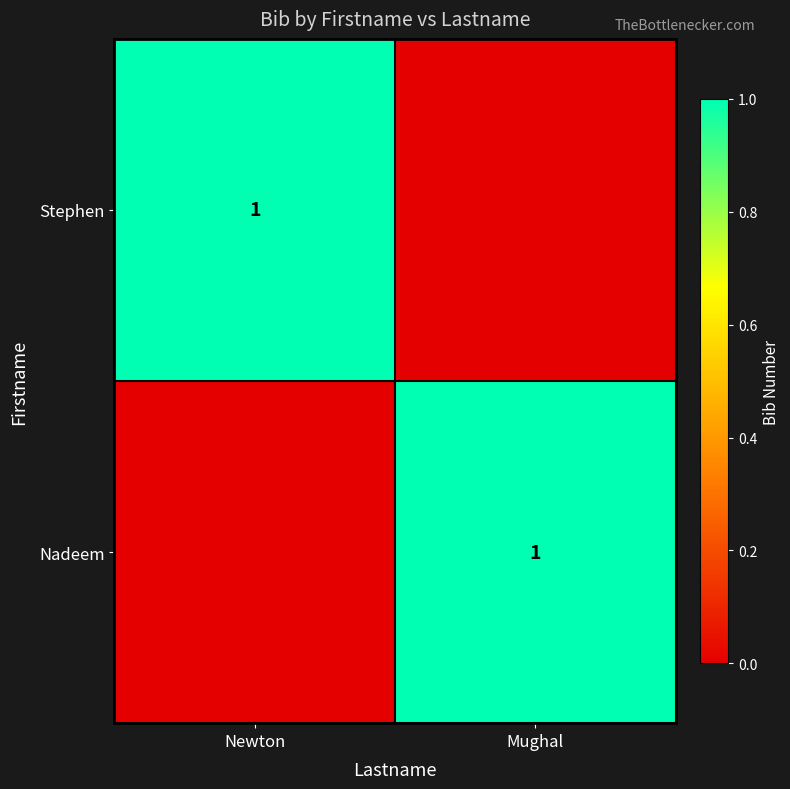

At which category does the chart reach its minimum across all series?

Mughal